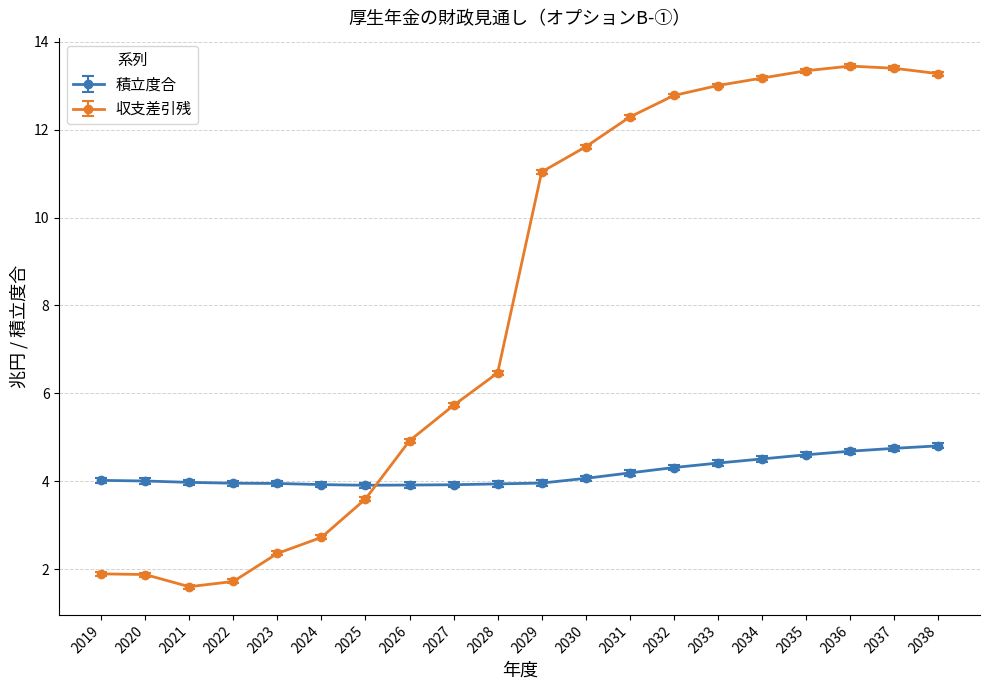

True or false: 収支差引残 and 積立度合 intersect in this chart.

True